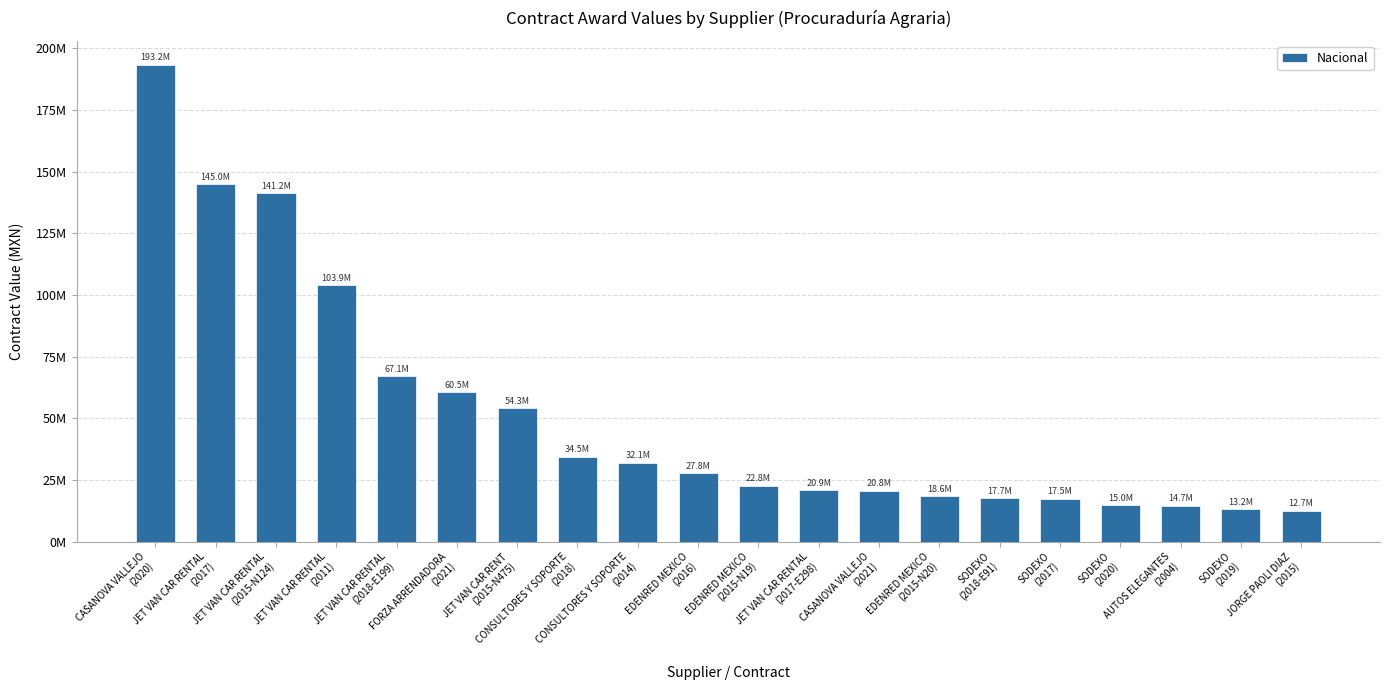

The chart shows a value of 38631168.5 at JET VAN CAR RENTAL
(2017). True or false?

False